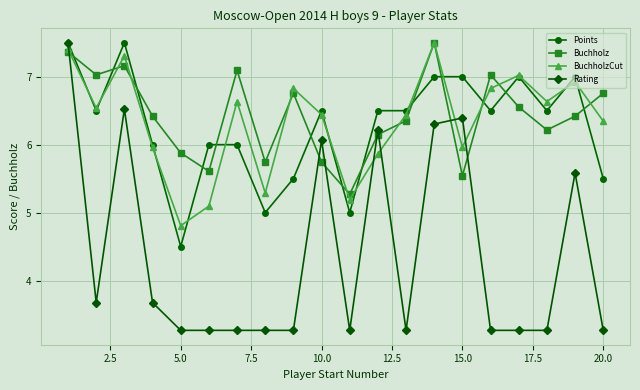

How many series are shown in this chart?

4